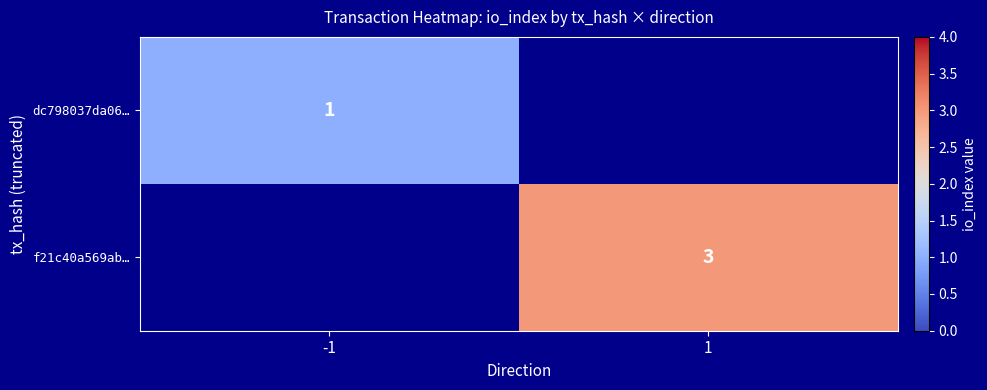

Between 1 and -1, which is larger?

-1